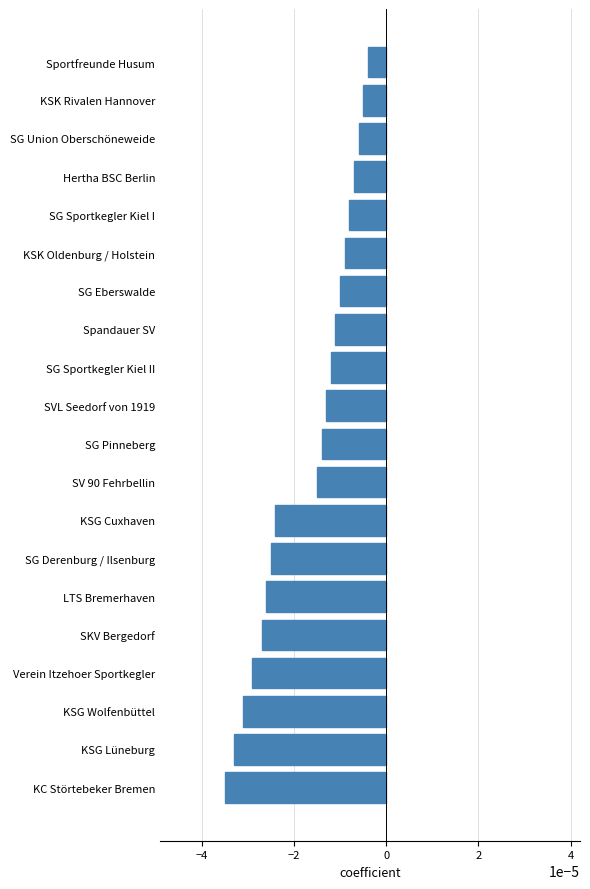

At which category does the chart reach its minimum across all series?

KC Störtebeker Bremen